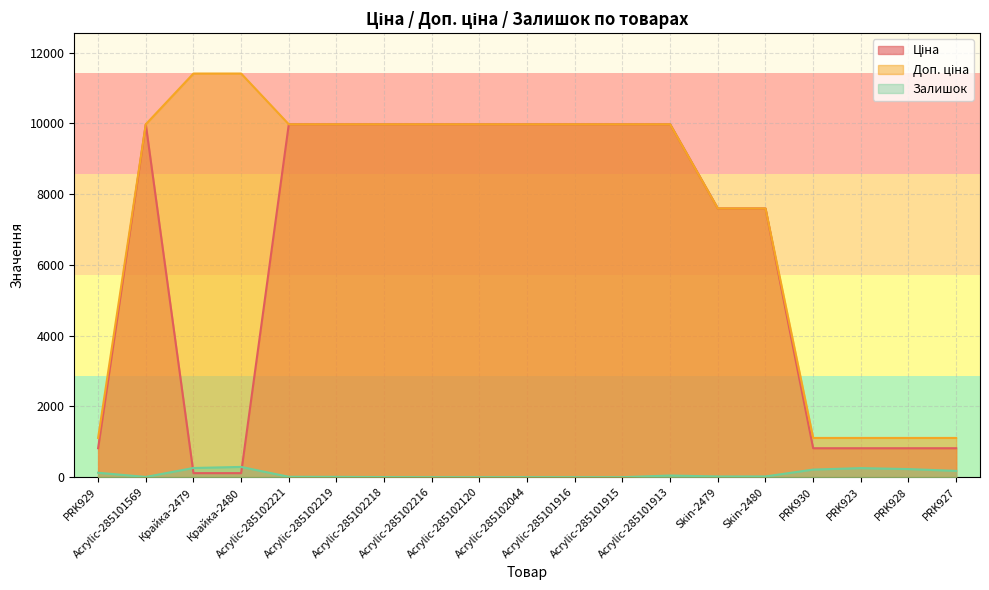

What is the label of the 9th point from the left?

Acrylic-285102120